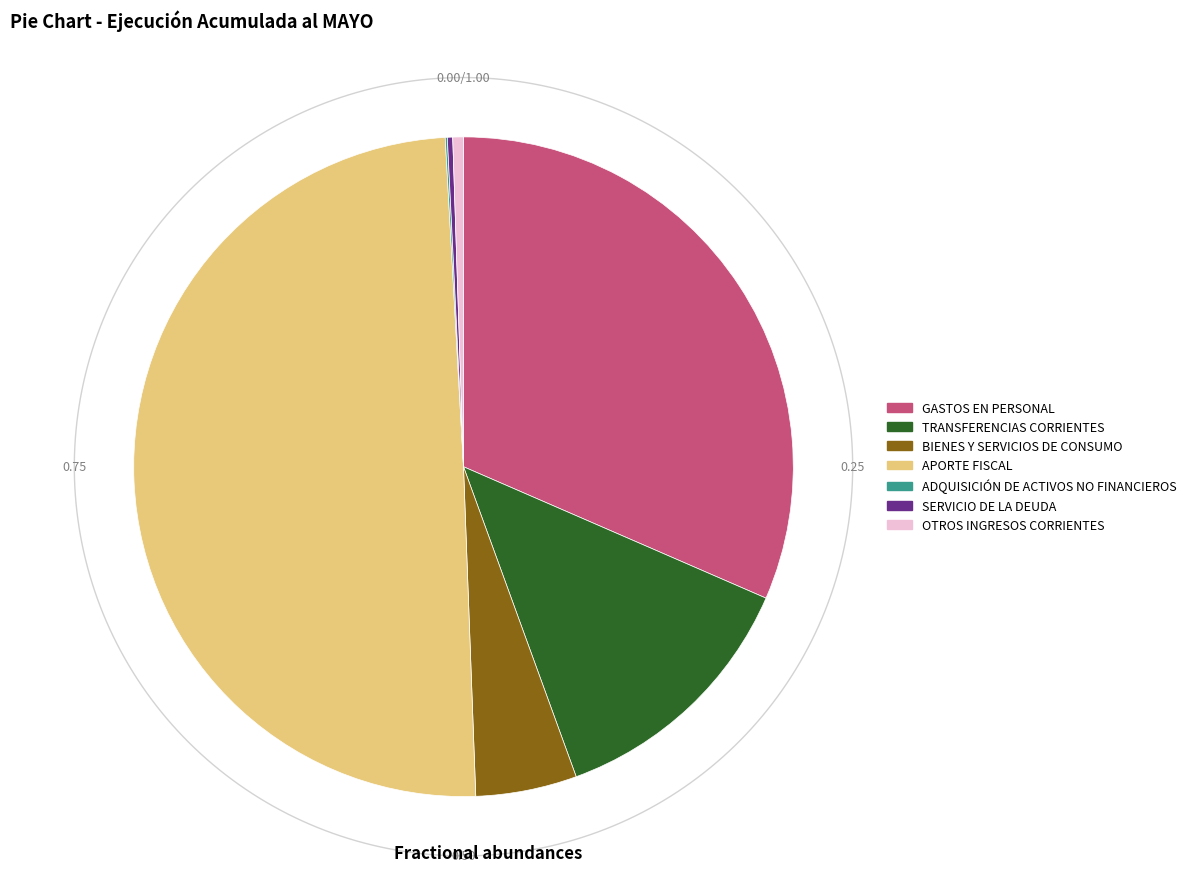

Combined, what portion of the pie is TRANSFERENCIAS CORRIENTES and SERVICIO DE LA DEUDA?

13.2%